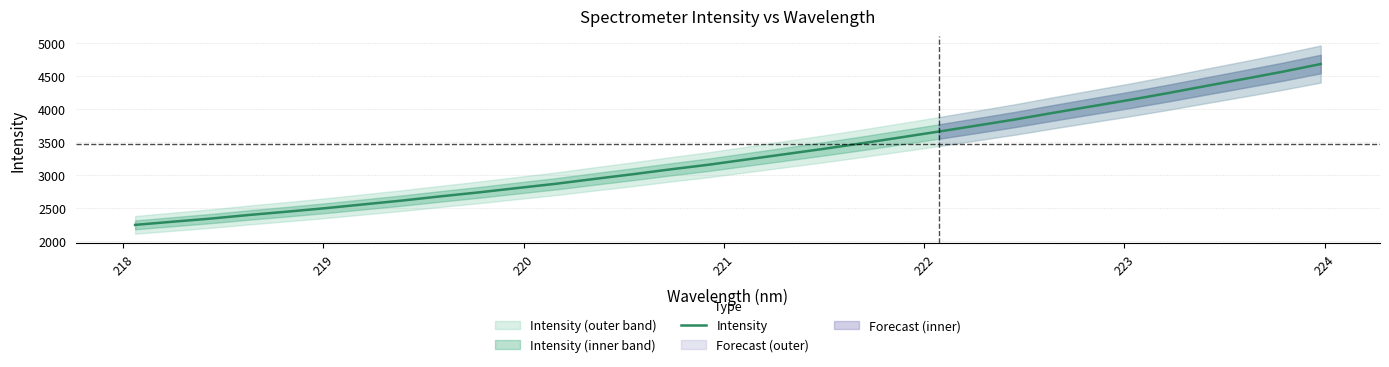

What is the average value?

3291.1